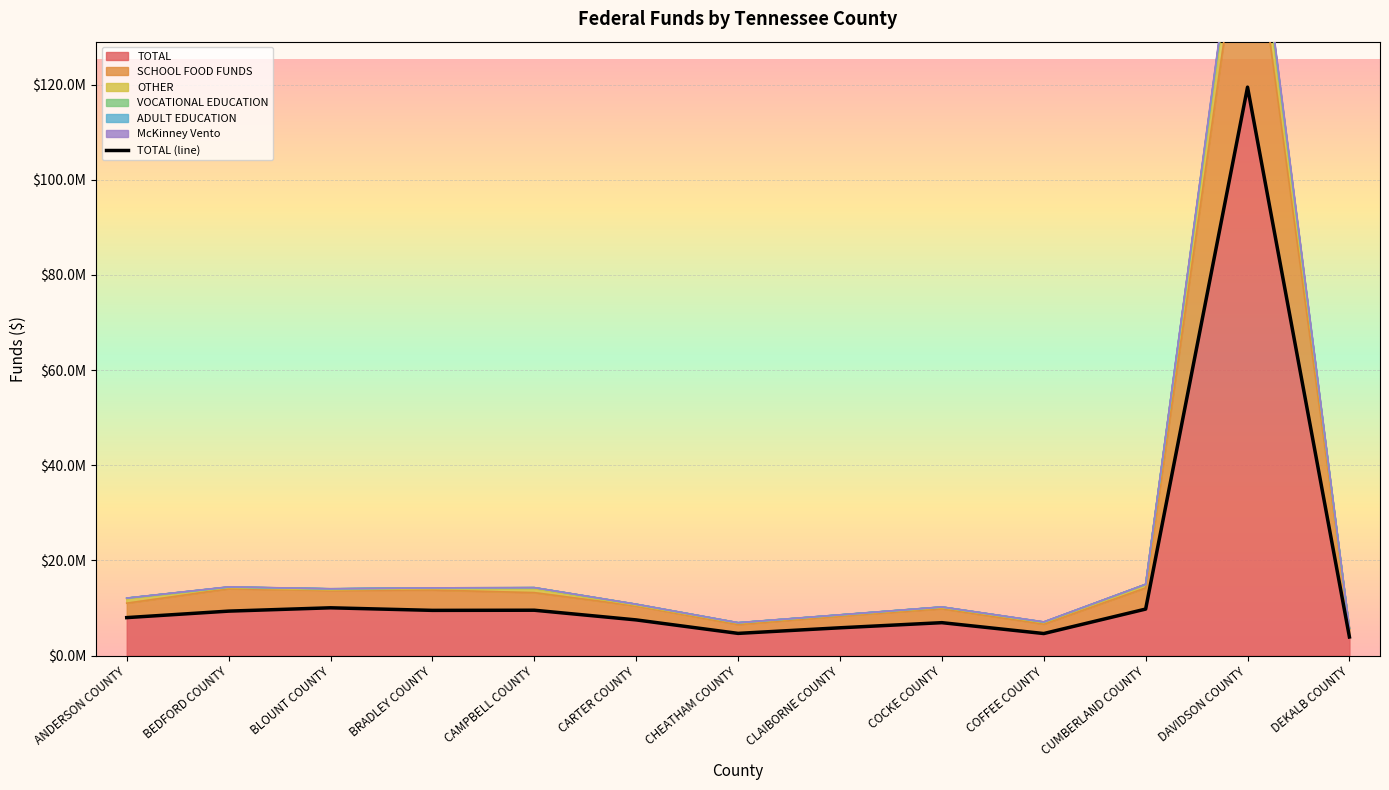

True or false: there are more than 2 points higher than both neighbors.

True